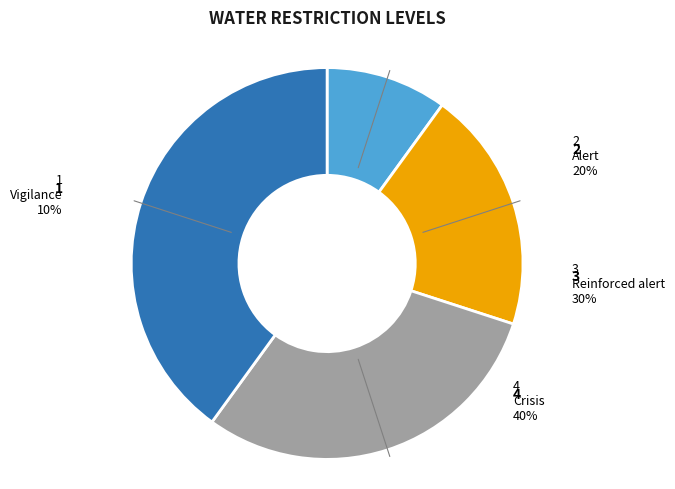

Count the number of slices in the pie.

4